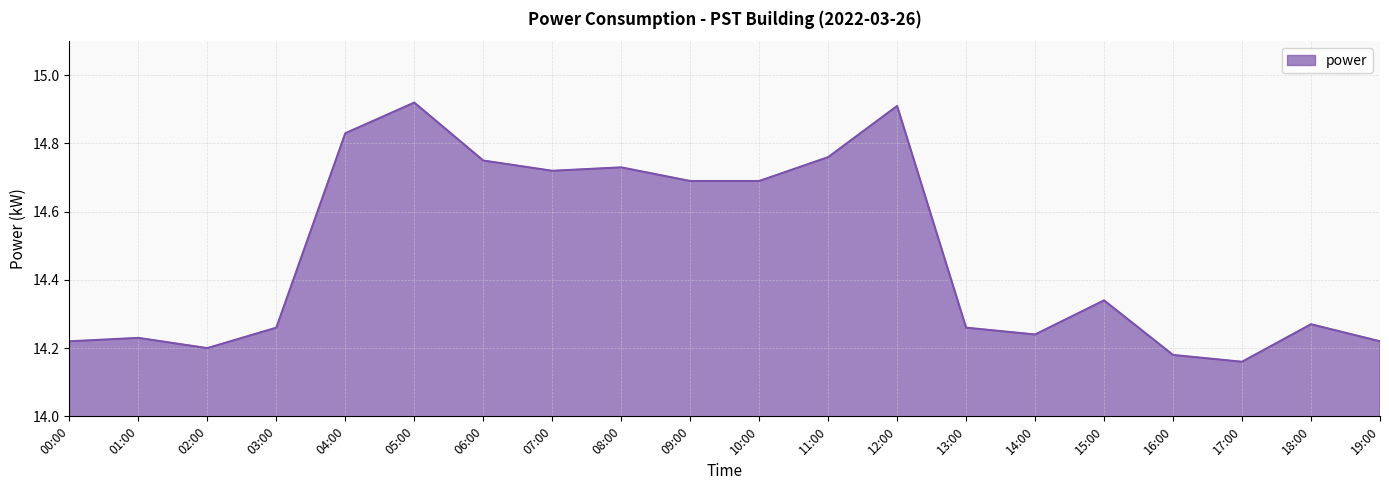

Which category has the lowest value across all series?

17:00